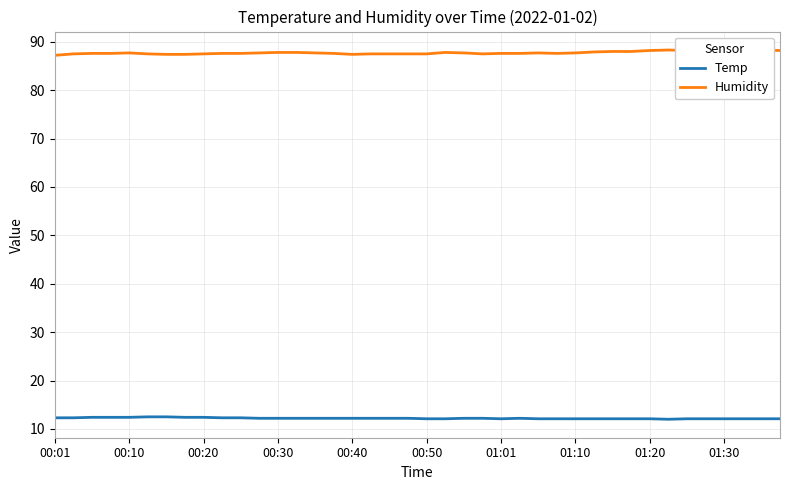

True or false: Temp and Humidity intersect in this chart.

False